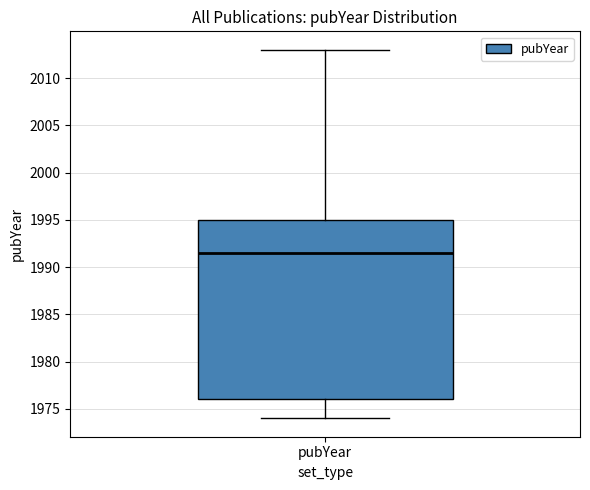

Where does the lower whisker of the box for pubYear end on the y-axis? The values are not printed on the chart, so give them approximately, as read against the axis.

1974.0